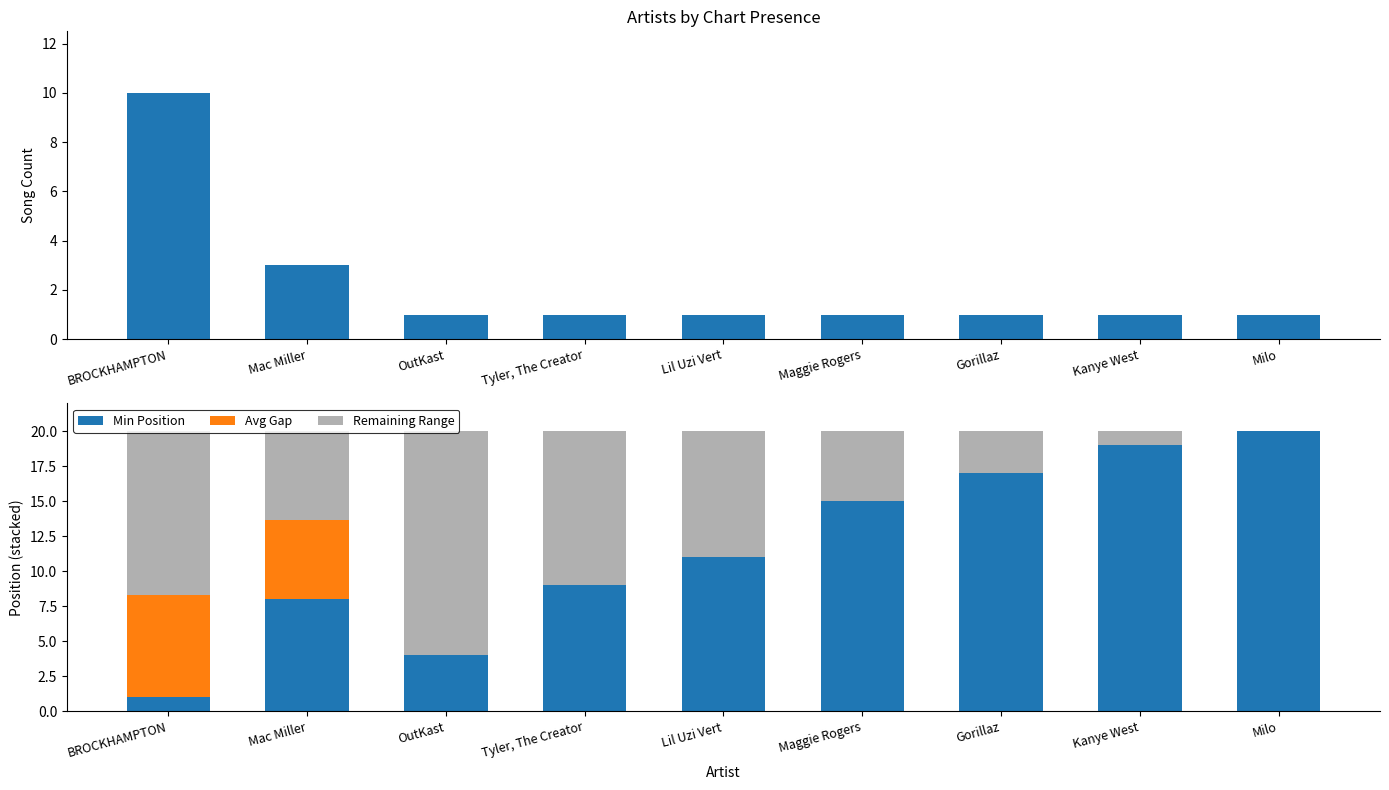

Rank the series at Mac Miller from lowest to highest value.

Song Count, Avg Gap, Remaining Range, Min Position